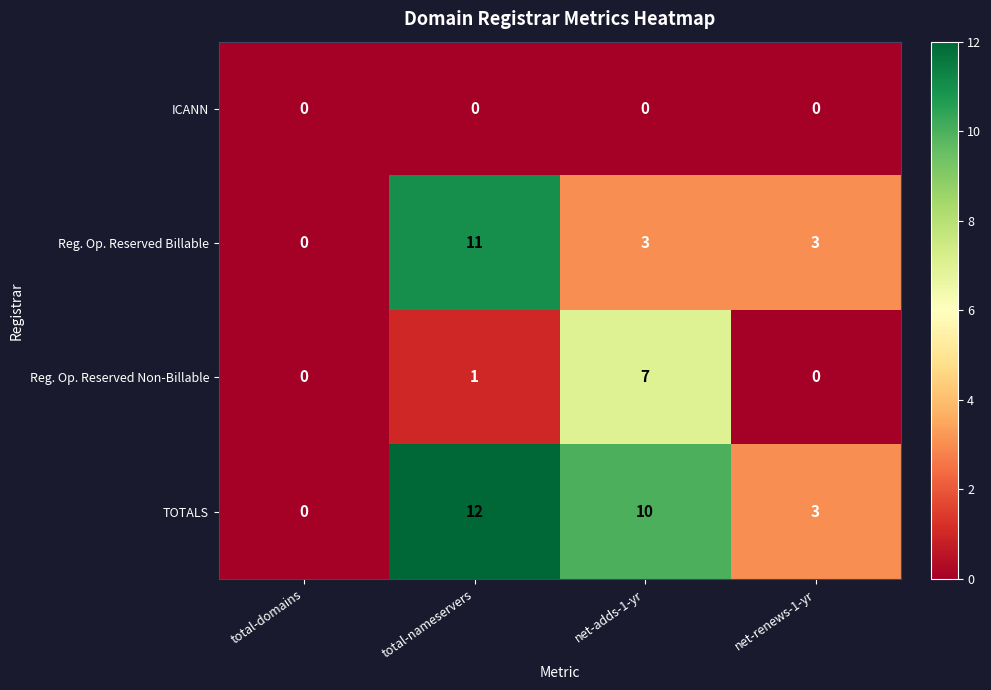

Is it true that Reg. Op. Reserved Non-Billable equals 3 at net-renews-1-yr?

False